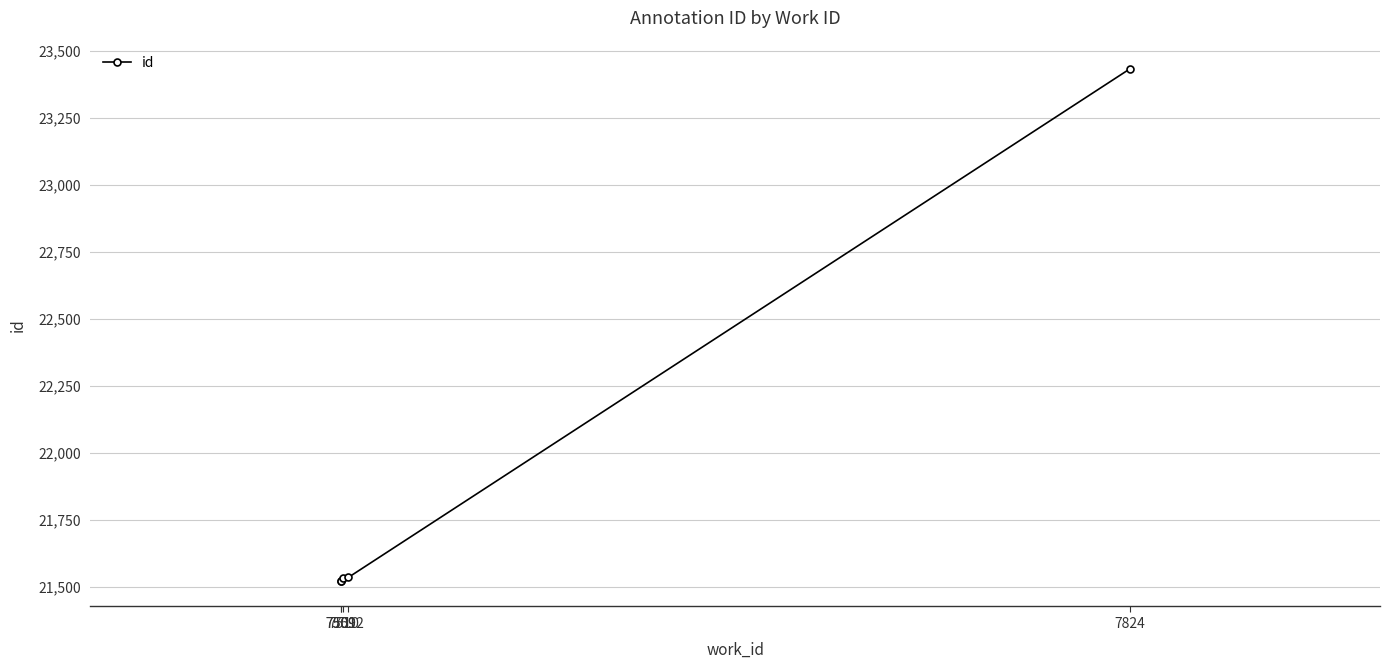

How many values are below 21533?

2